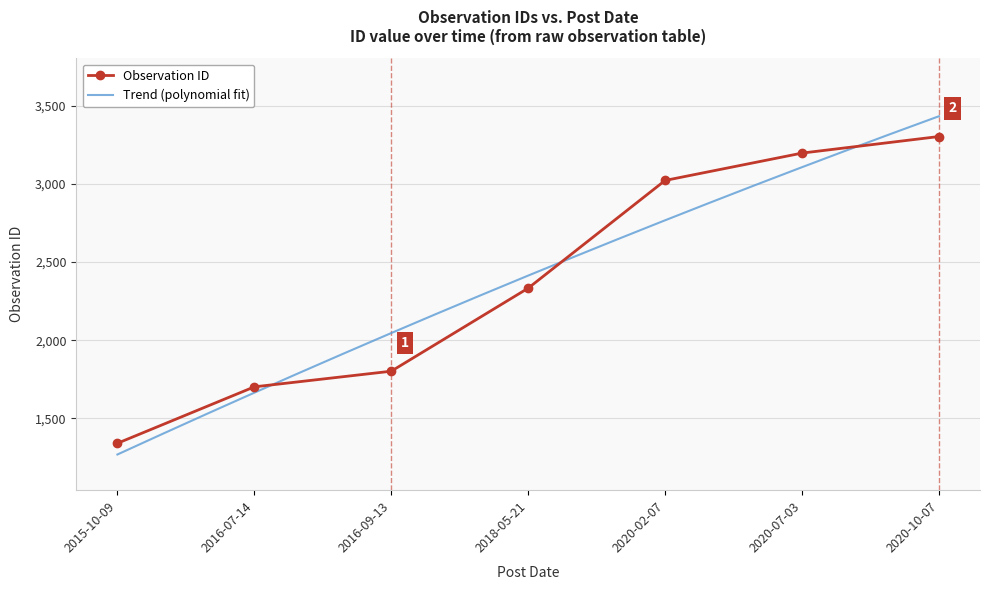

Reading left to right, list all the values displayed in this chart.

2015-10-09=1341	2016-07-14=1702	2016-09-13=1802	2018-05-21=2333	2020-02-07=3022	2020-07-03=3197	2020-10-07=3303